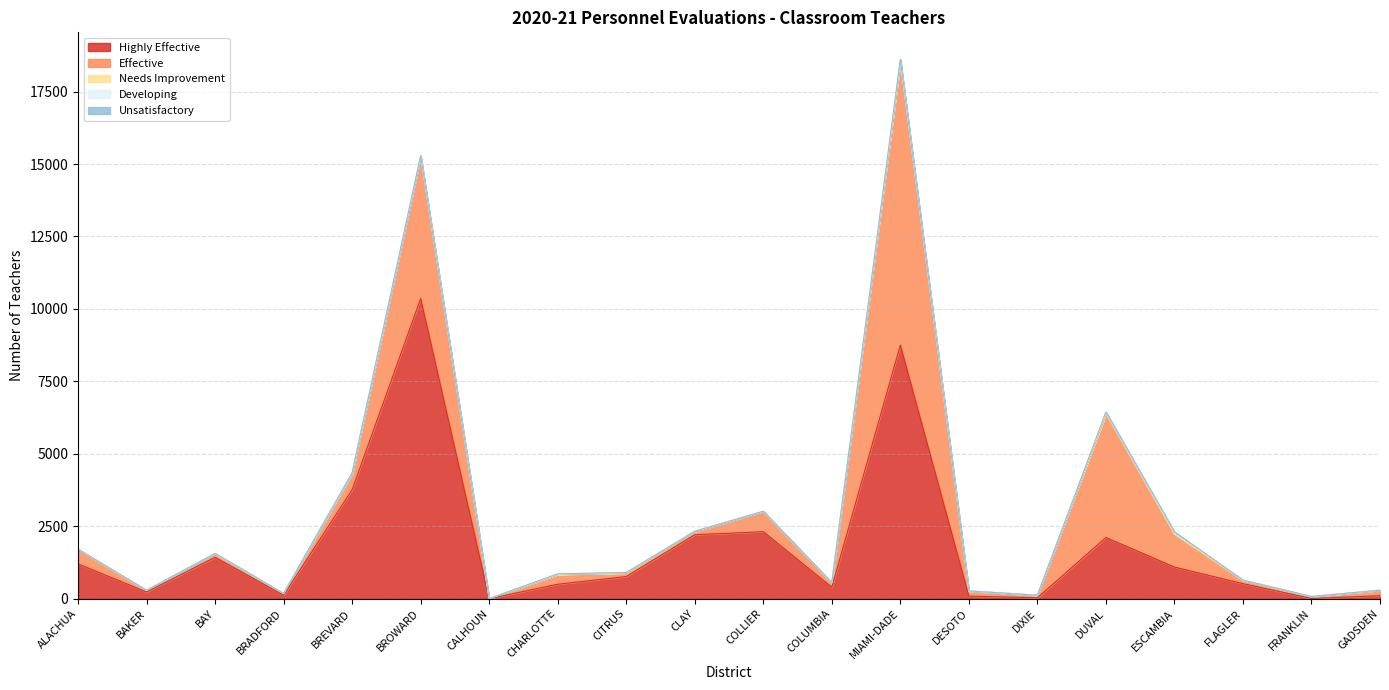

The value of Developing at FLAGLER is 1. True or false?

False